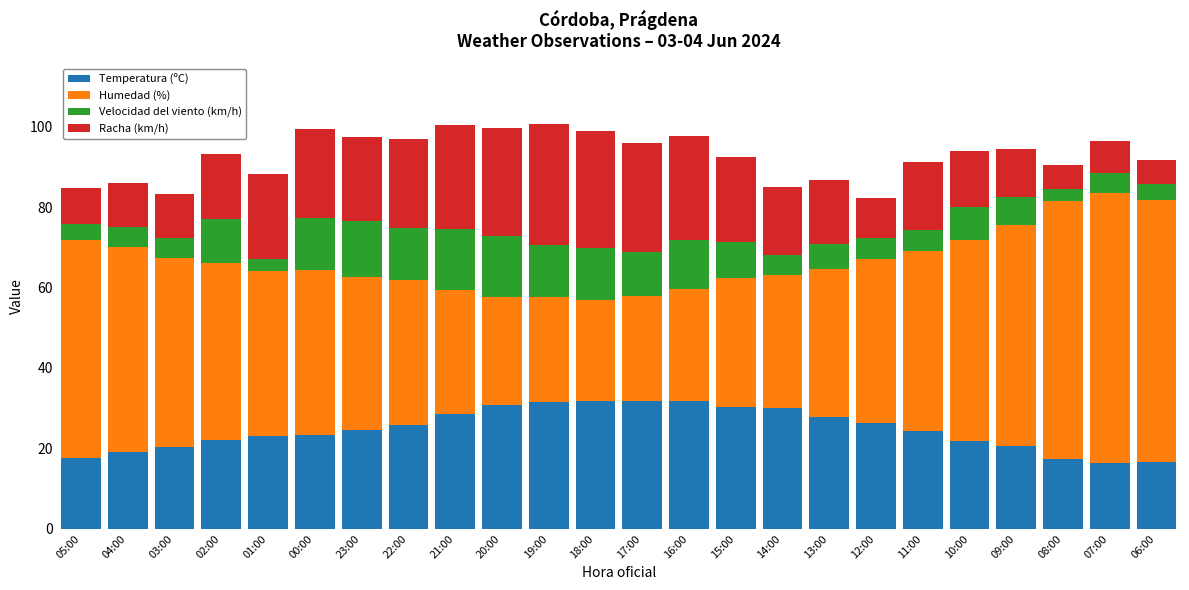

What is the total value across all series at 06:00?

91.7